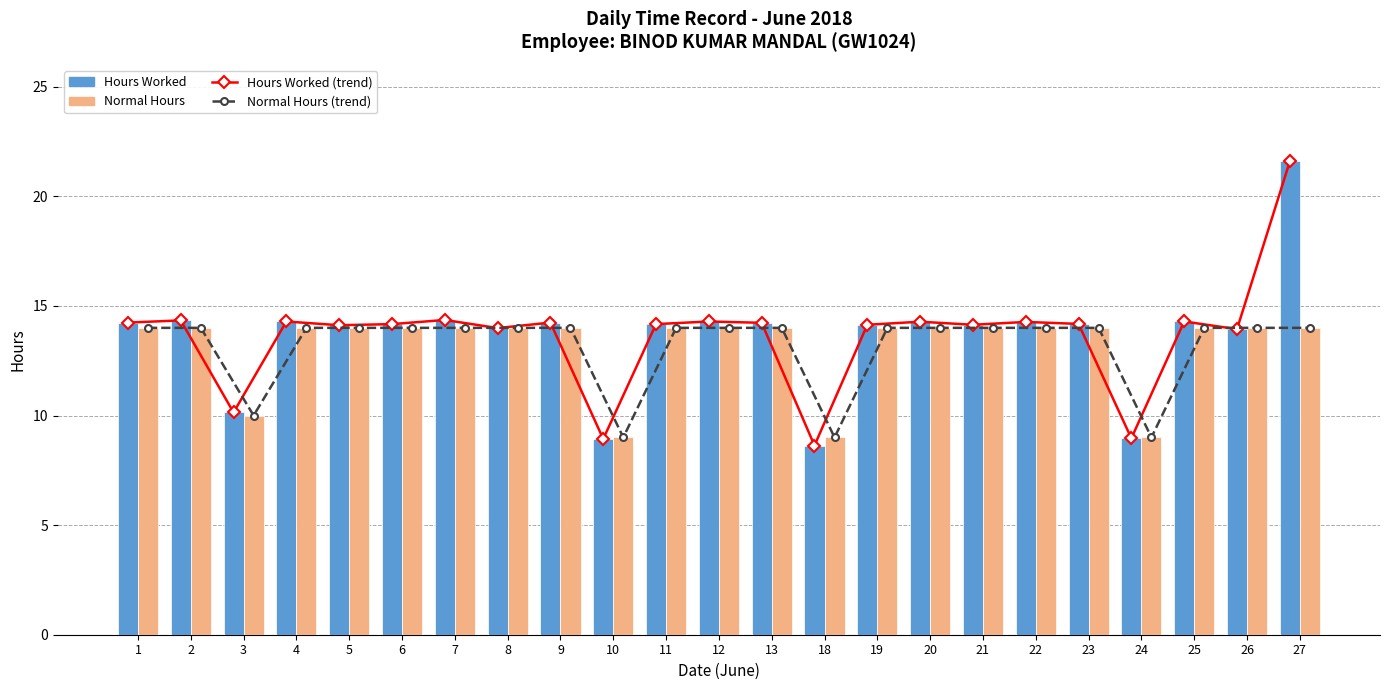

Is the value of Hours Worked (trend) at 4 greater than the value of Hours Worked at 1?

Yes